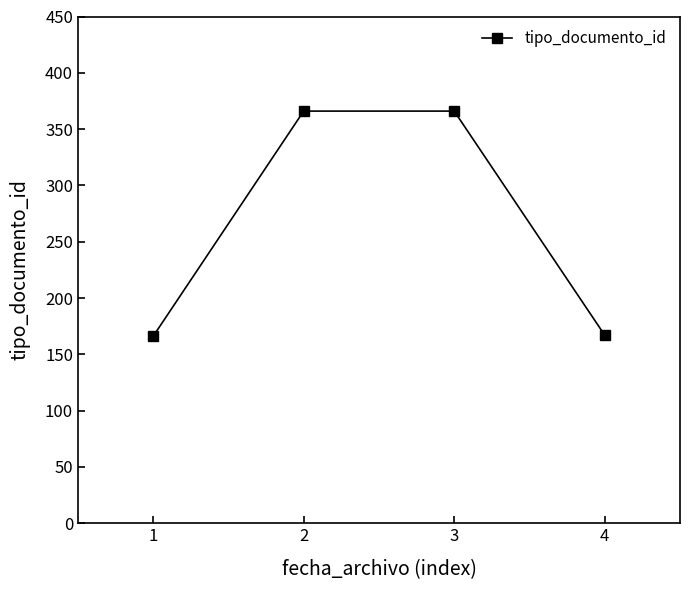

Between 3 and 1, which is larger?

3